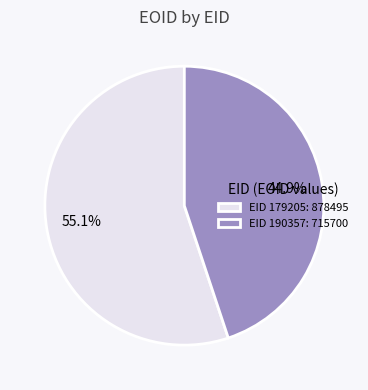

To the nearest percent, what is the average slice percentage?

50%